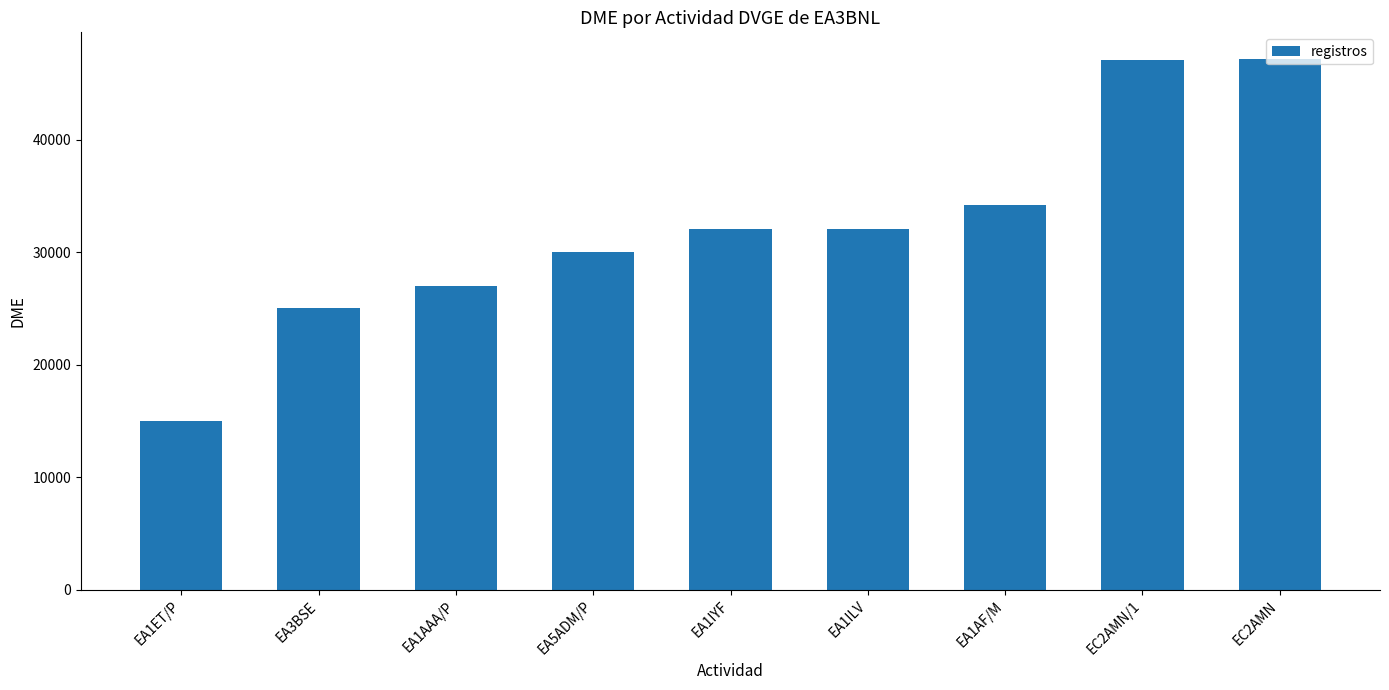

What is the maximum value shown in the chart?

47178